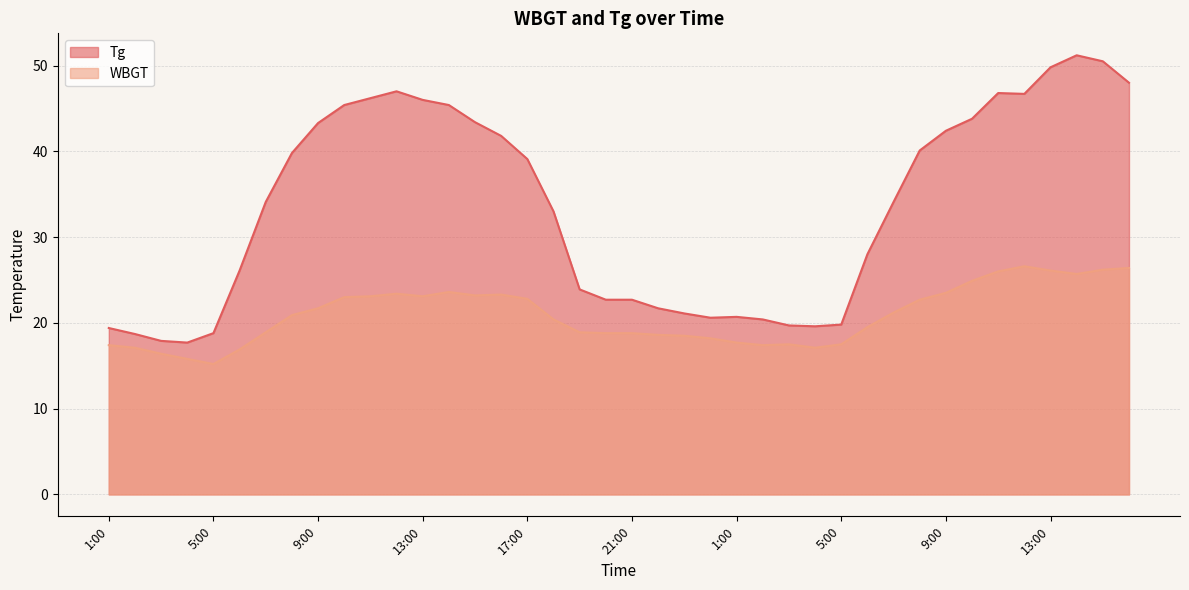

Rank the series by their maximum value, from lowest to highest.

WBGT, Tg